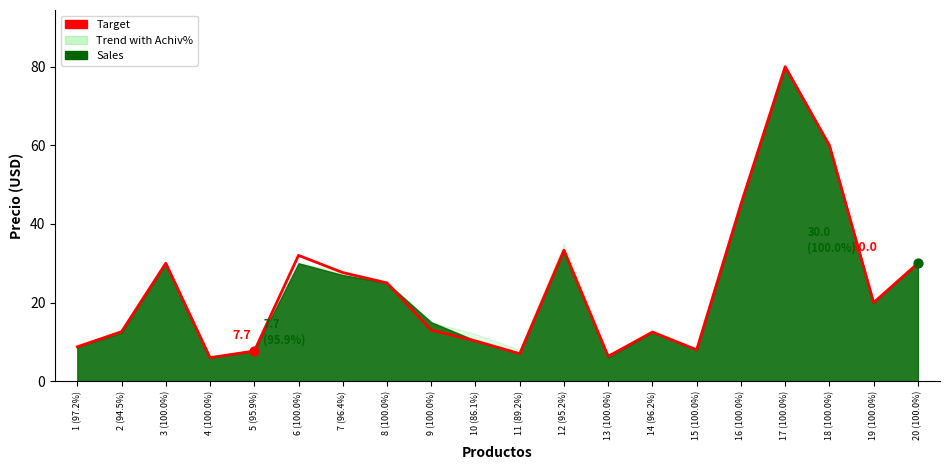

What is the ratio of the value at 13 (100.0%) to the value at 19 (100.0%)?

0.3